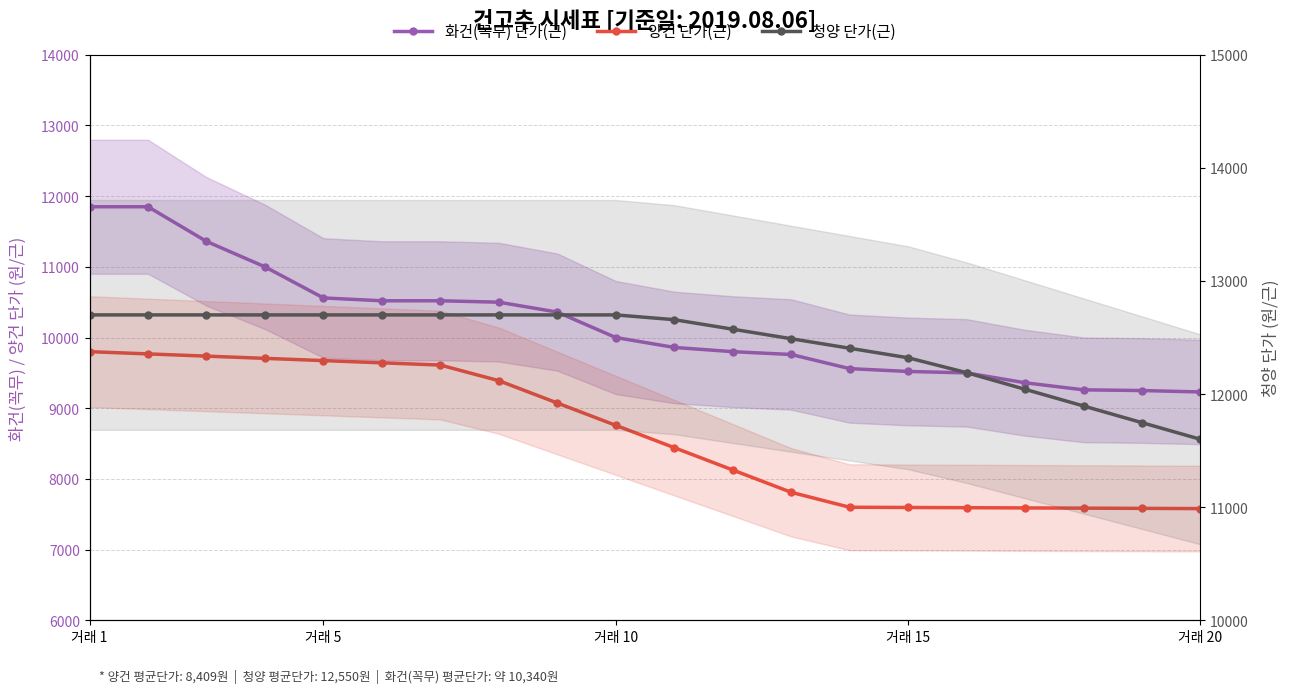

True or false: 화건(꼭무) 단가(근) and 청양 단가(근) cross at least once.

False